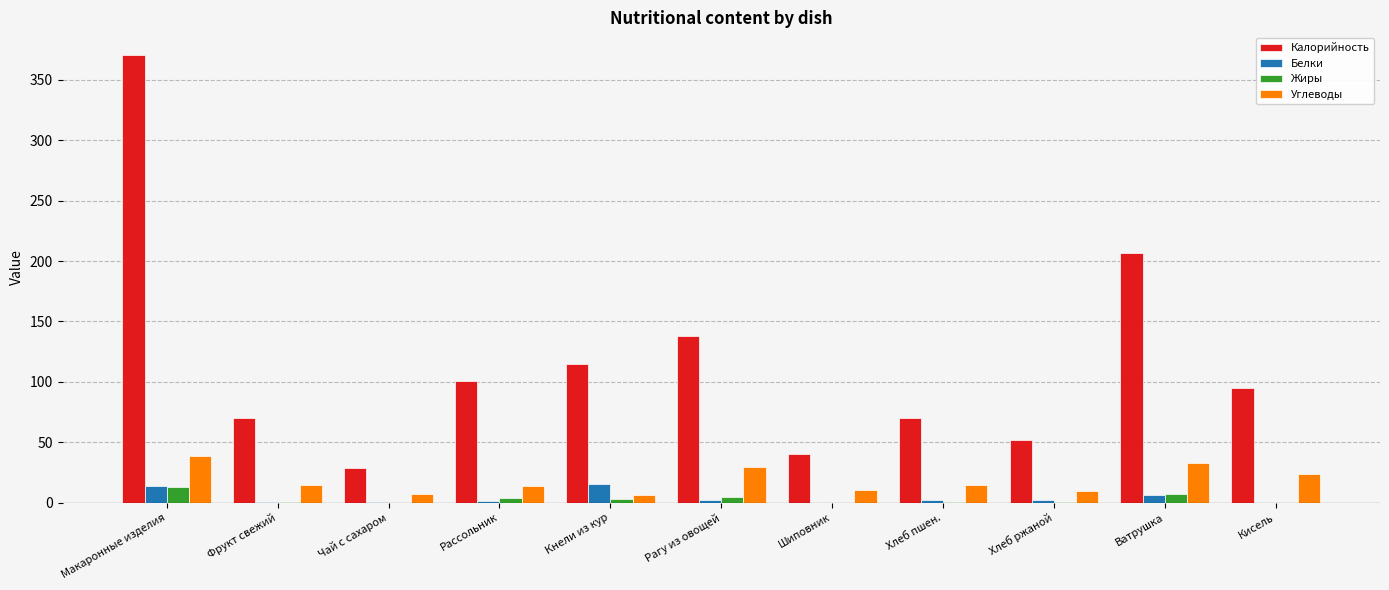

True or false: Жиры has a value of 0.0 at Кисель.

True